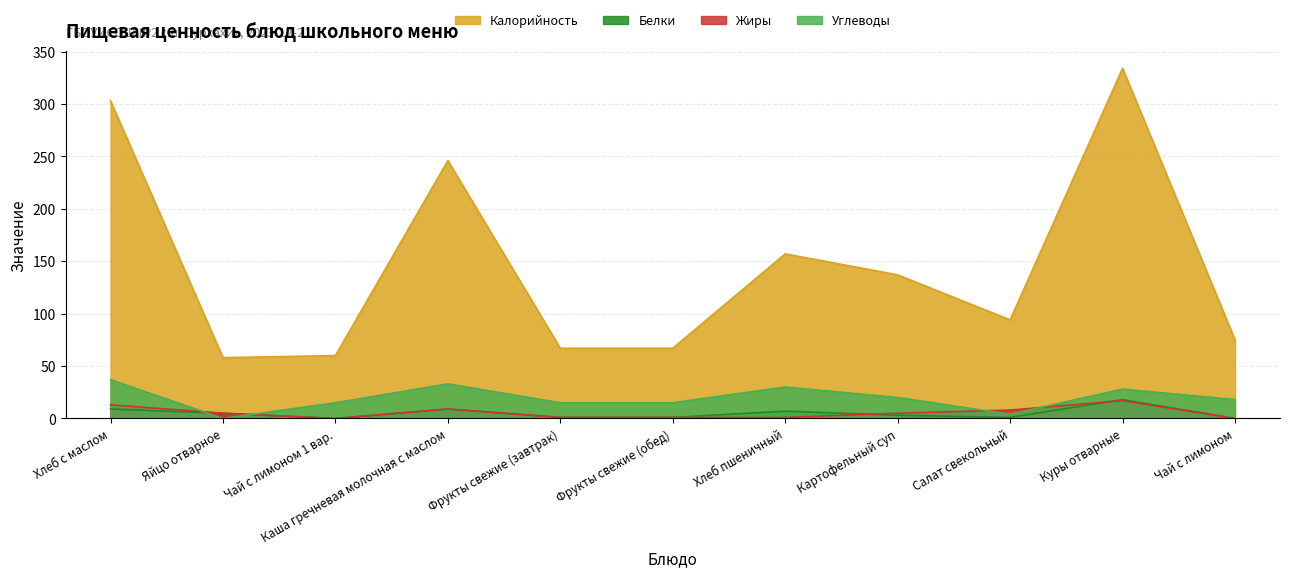

Is the value of Белки at Салат свекольный greater than the value of Углеводы at Куры отварные?

No